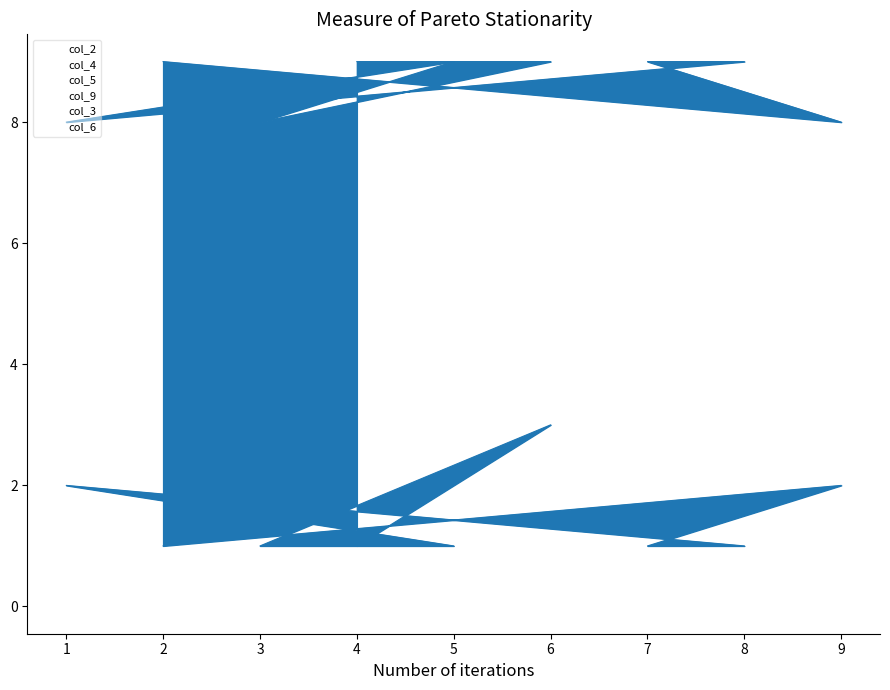

Where does the col_2 series first go above 5?

9